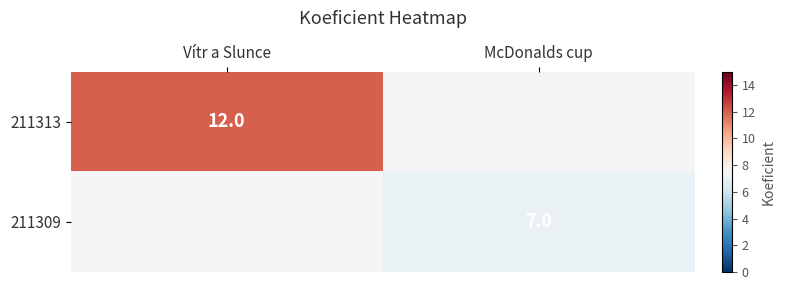

The value of 211313 at Vítr a Slunce is 12. True or false?

True